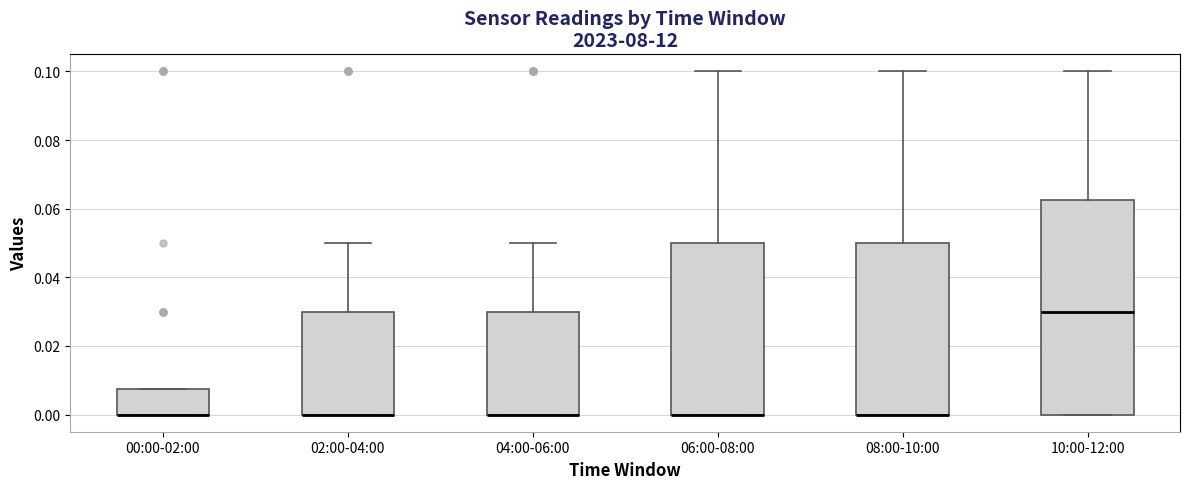

Reading left to right, read every box against the y-axis: the position of its median line, the range the box covers, and the ends of its whiskers. The values are not printed on the chart, so give them approximately, as read against the axis.

00:00-02:00: median 0.000 (drawn on the box's lower edge), box 0.000 to 0.008, whiskers 0.000 to 0.008
02:00-04:00: median 0.000 (drawn on the box's lower edge), box 0.000 to 0.030, whiskers 0.000 to 0.050
04:00-06:00: median 0.000 (drawn on the box's lower edge), box 0.000 to 0.030, whiskers 0.000 to 0.050
06:00-08:00: median 0.000 (drawn on the box's lower edge), box 0.000 to 0.050, whiskers 0.000 to 0.100
08:00-10:00: median 0.000 (drawn on the box's lower edge), box 0.000 to 0.050, whiskers 0.000 to 0.100
10:00-12:00: median 0.030, box 0.000 to 0.062, whiskers 0.000 to 0.100